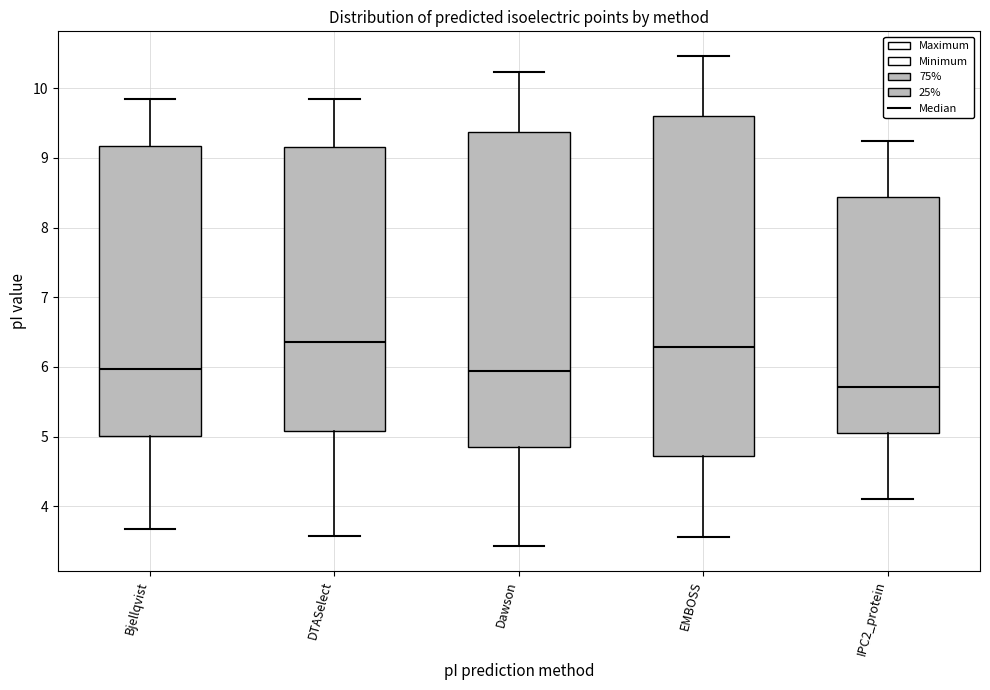

Which box is the tallest, from its lower edge to its upper edge?

EMBOSS